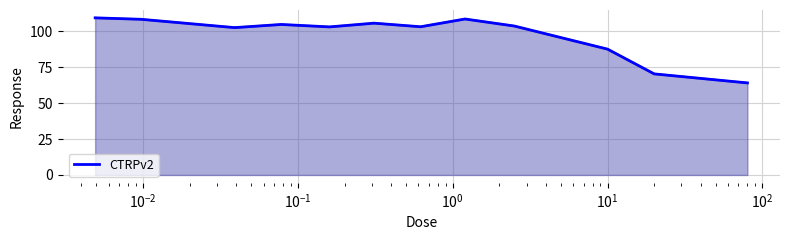

What is the difference between the maximum and minimum values?

45.3